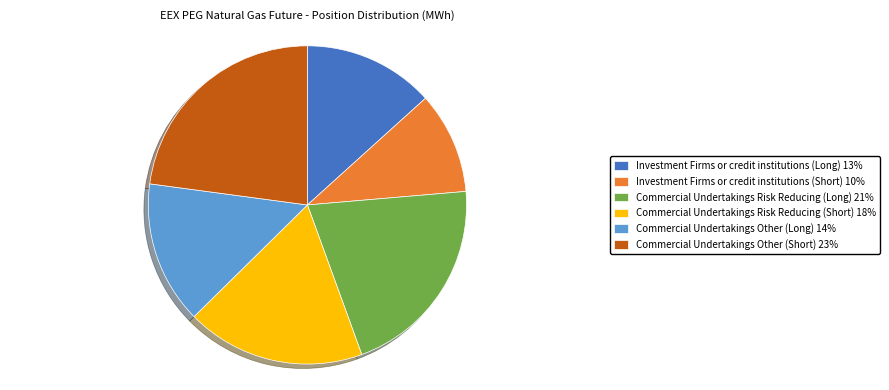

Which slice is the smallest?

Investment Firms or credit institutions (Short) 10%